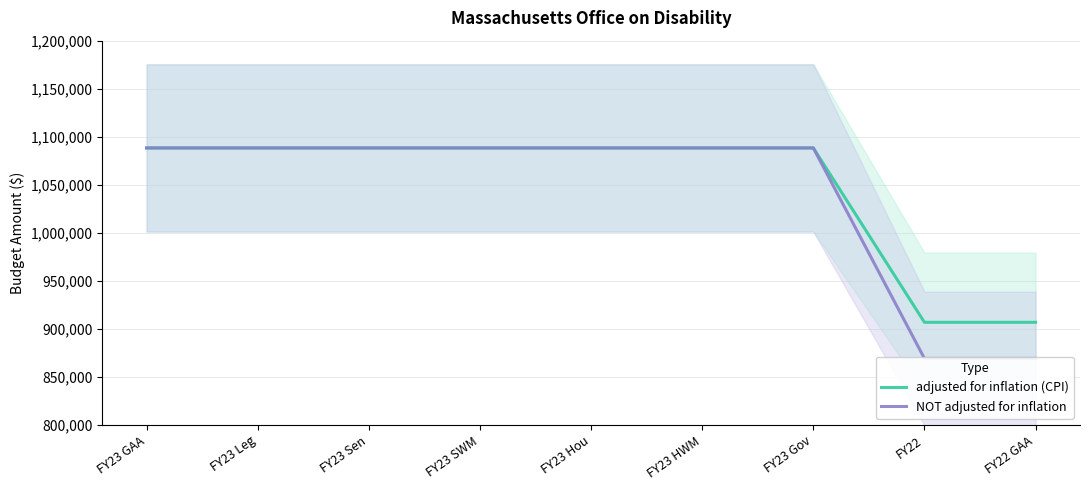

The value of adjusted for inflation (CPI) at FY23 Gov is 1088326. True or false?

True